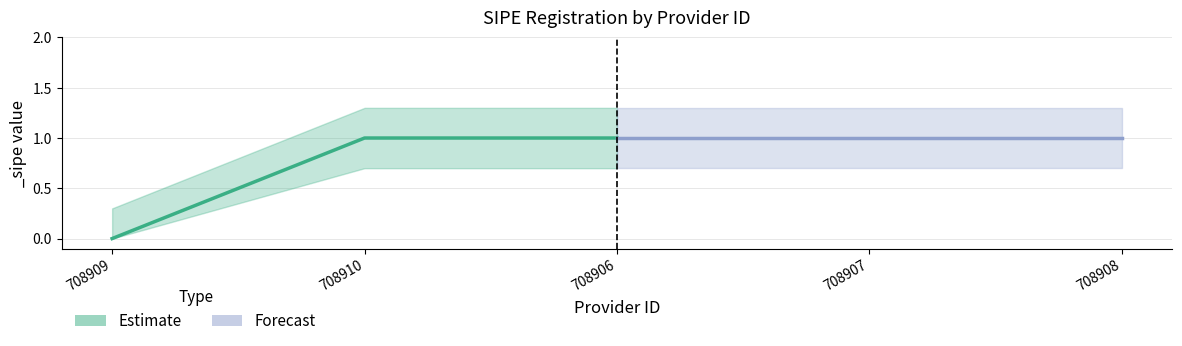

What is the sum of the _sipe_upper values at 708909 and 708906?

1.6